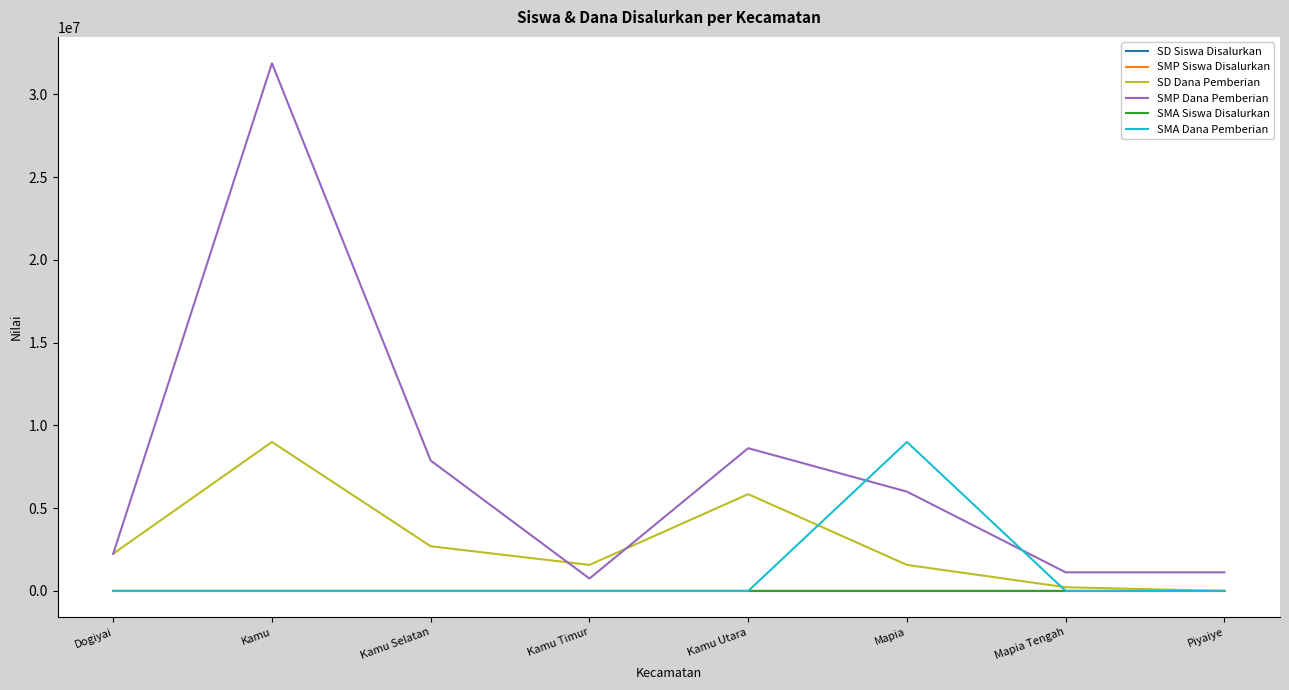

Which series has the widest spread of values?

SMP Dana Pemberian